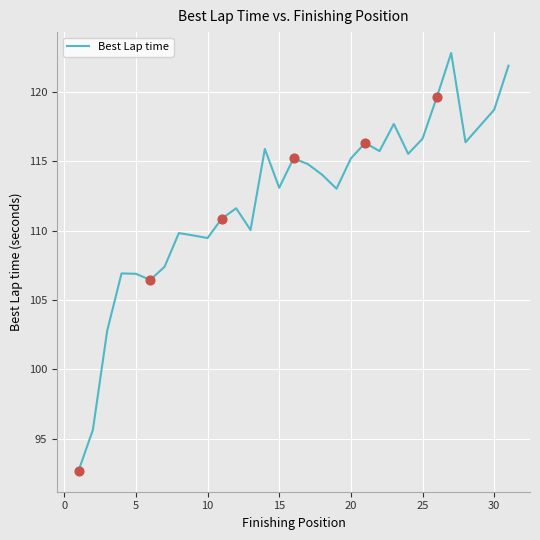

What is the minimum value shown in the chart?

92.7